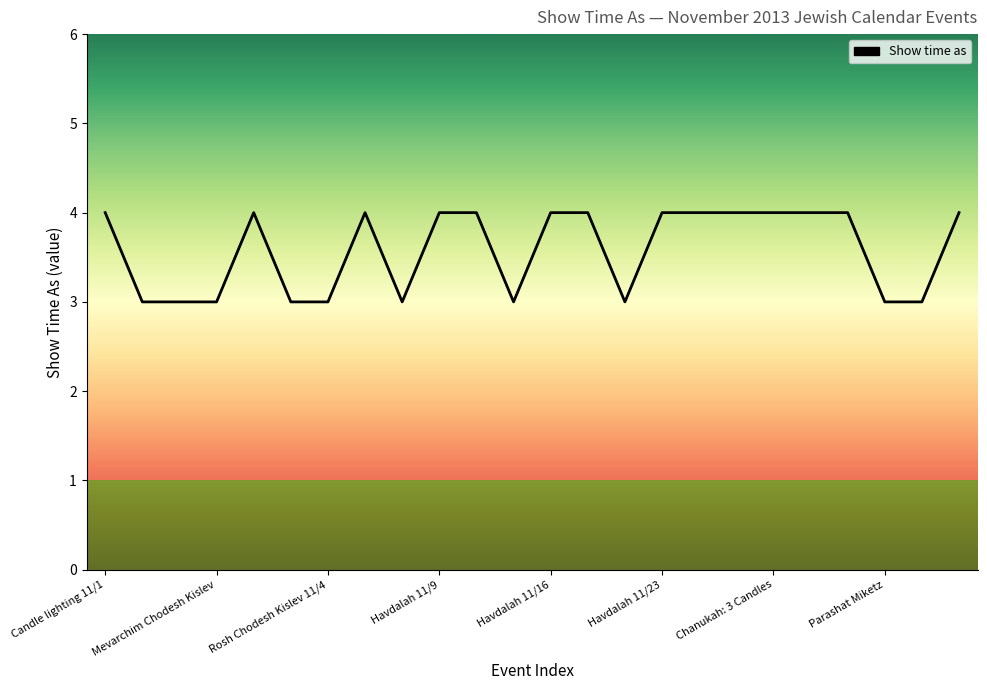

Reading right to left, list all the values displayed in this chart.

4	3	3	4	4	4	4	4	4	3	4	4	3	4	4	3	4	3	3	4	3	3	3	4